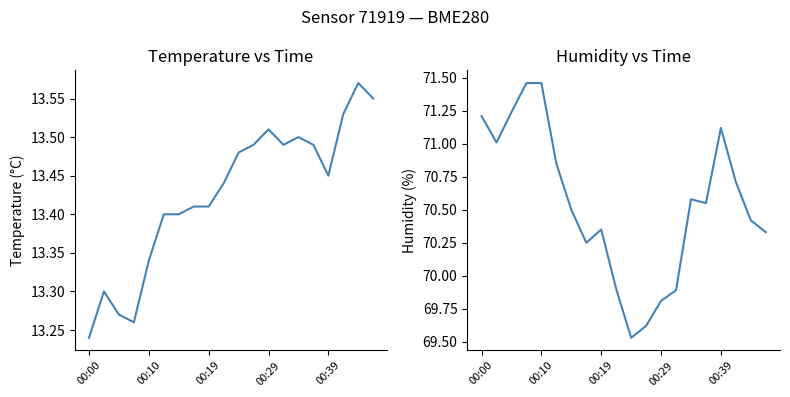

Count the number of data series in this chart.

2